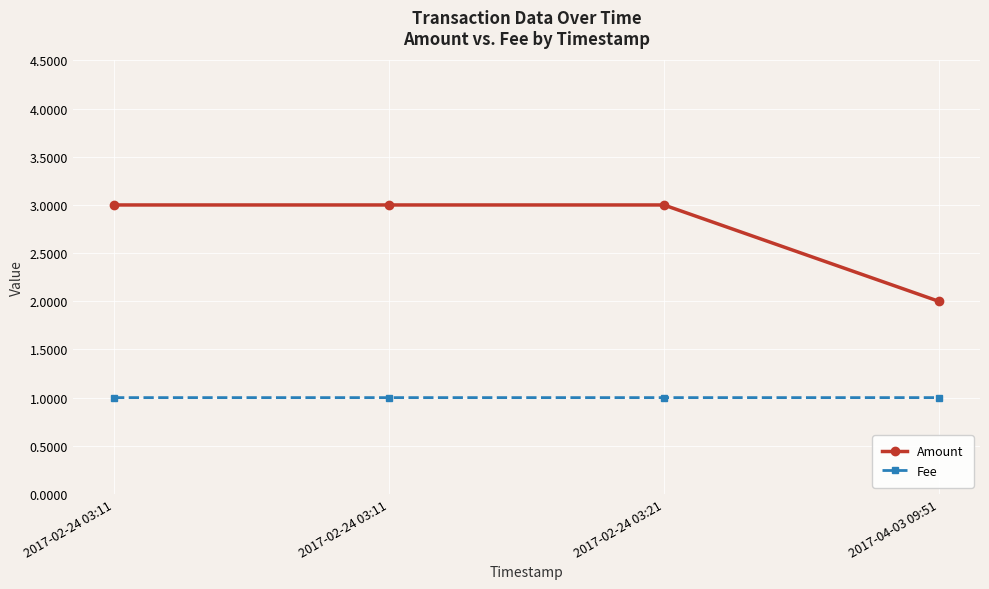

How many lines are shown in the chart?

2